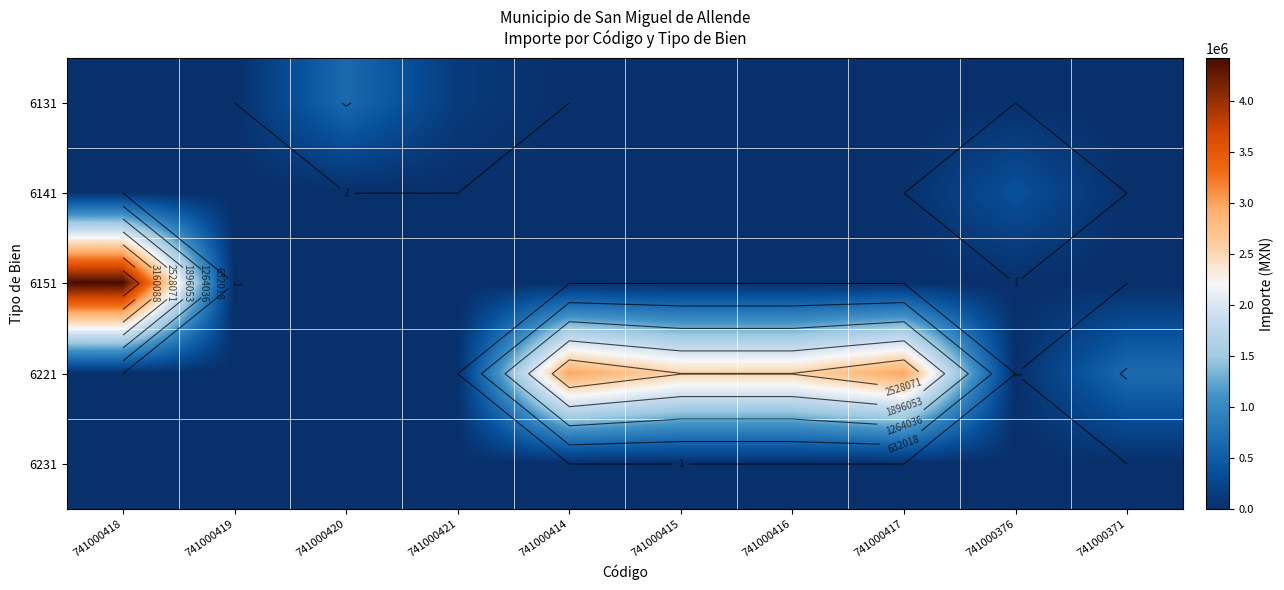

At how many categories does at least one series exceed 4145349?

1